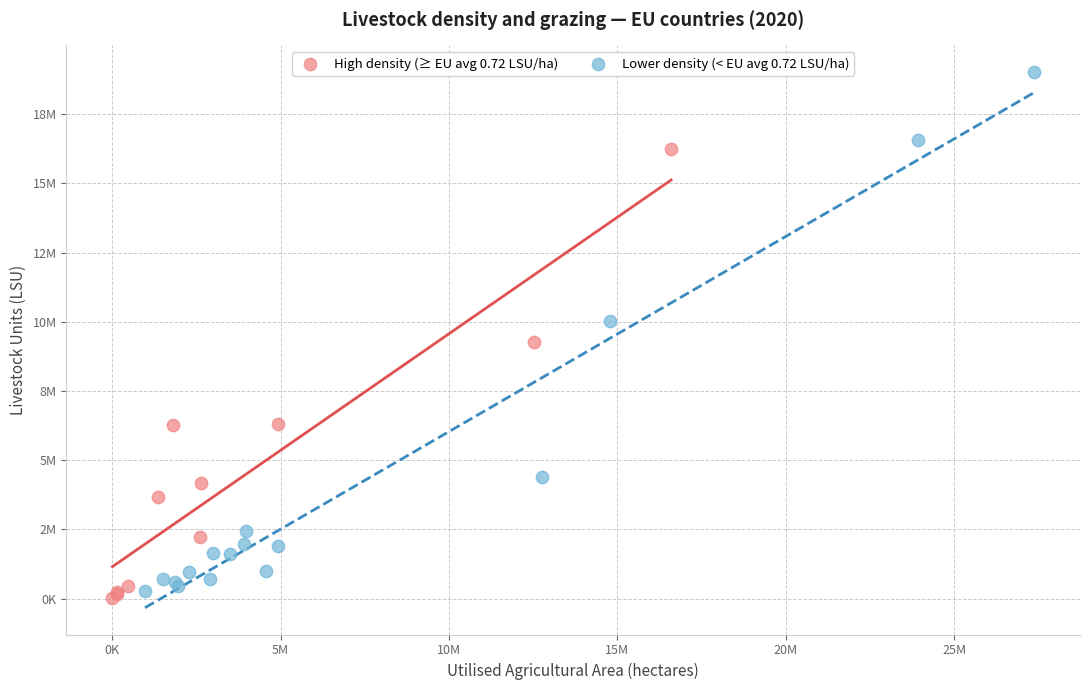

Which series has the widest spread of Y values?

Lower density (< EU avg 0.72 LSU/ha)